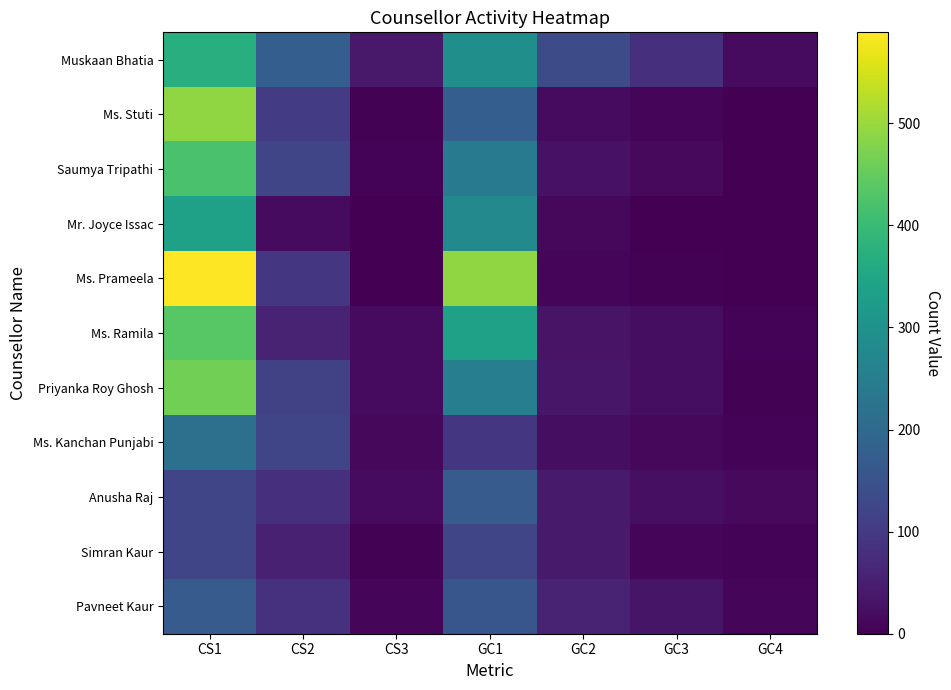

Rank the series at GC1 from highest to lowest value.

Ms. Prameela, Ms. Ramila, Muskaan Bhatia, Mr. Joyce Issac, Priyanka Roy Ghosh, Saumya Tripathi, Ms. Stuti, Anusha Raj, Pavneet Kaur, Simran Kaur, Ms. Kanchan Punjabi